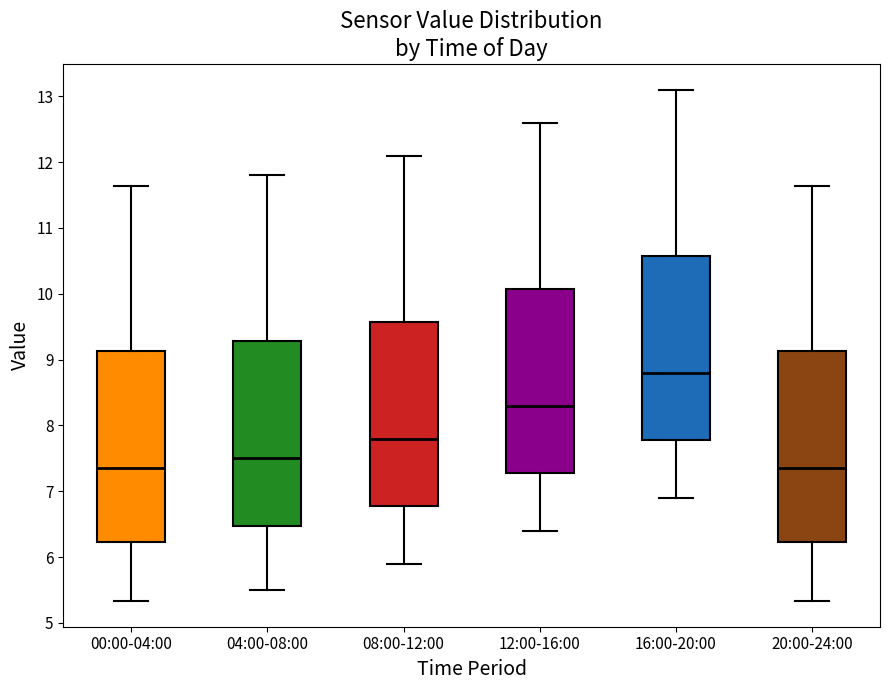

Which box has the highest median line?

16:00-20:00